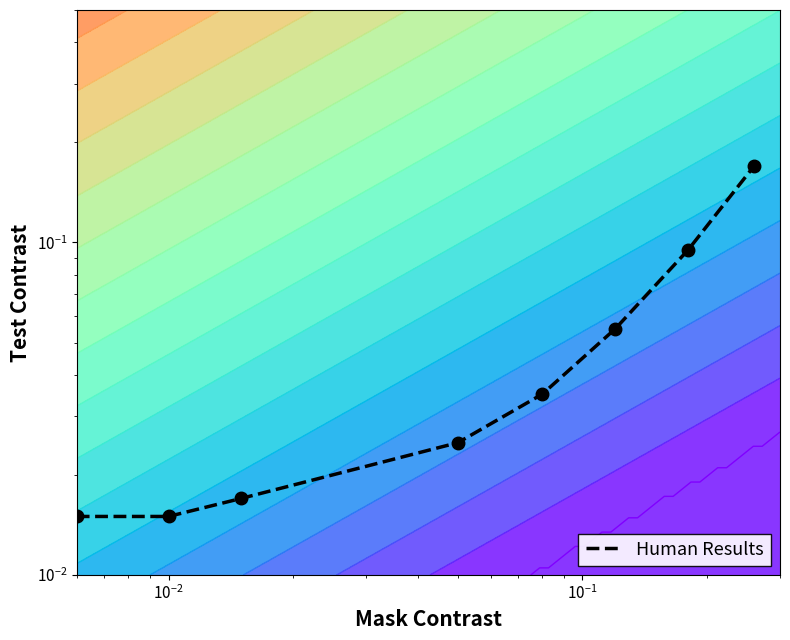

Is it true that the value at $\mathdefault{10^{-2}}$ is 0.0?

False